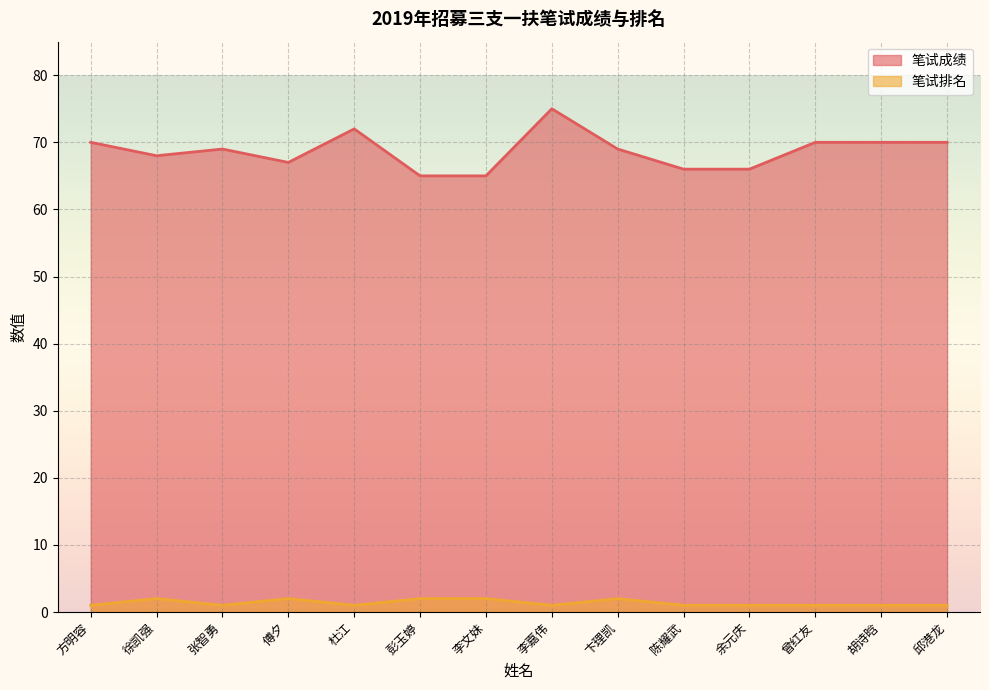

Which series has the largest range (max minus min)?

笔试成绩